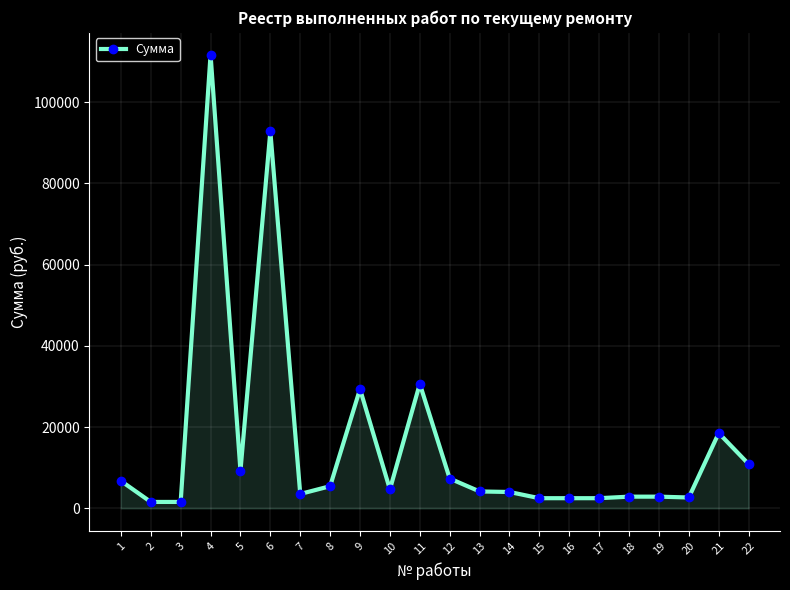

How many data points does each series have?

22